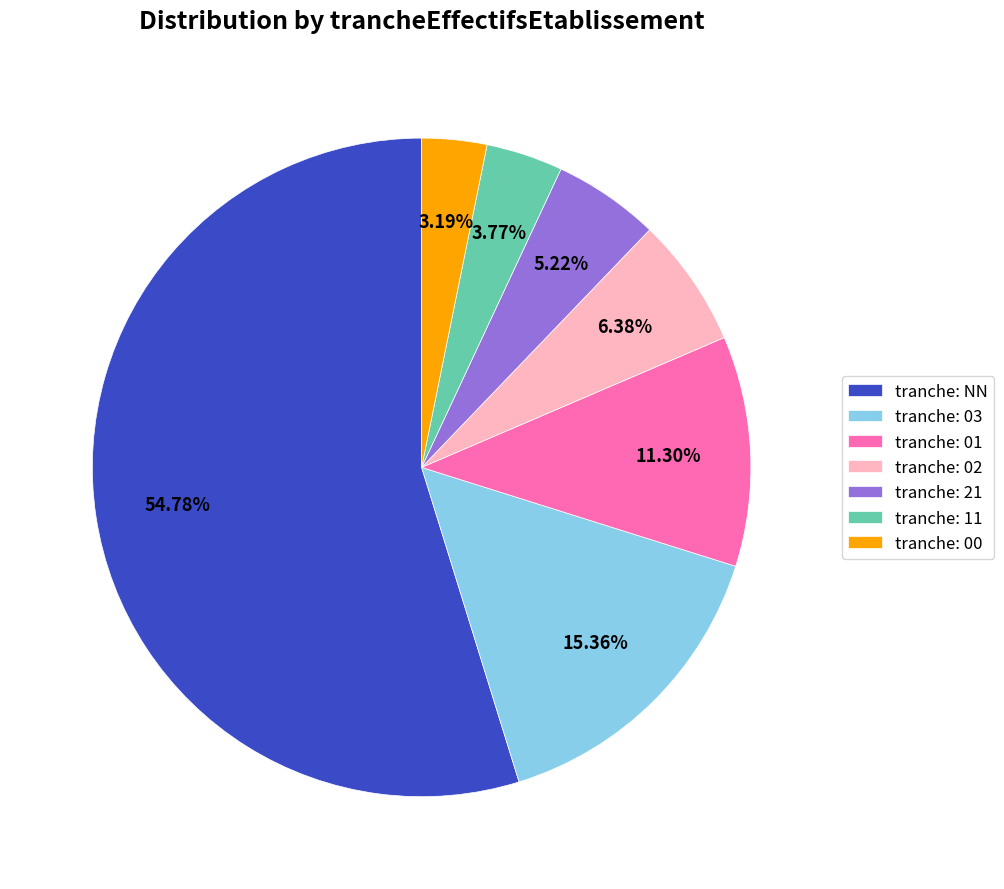

Combined, do tranche: 03 and tranche: 00 account for over 50%?

No